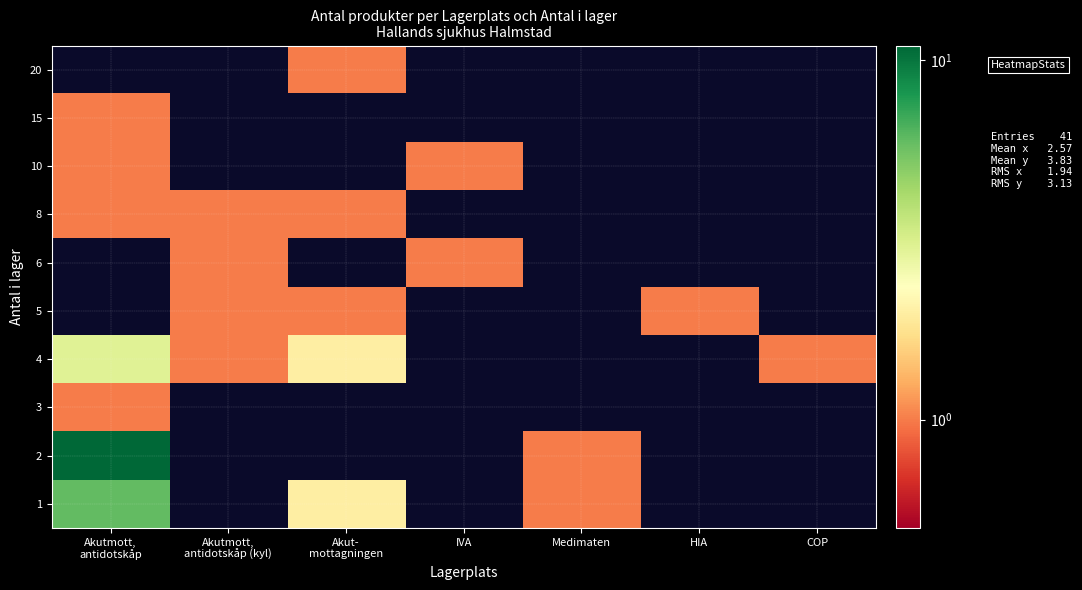

At Akutmott, antidotskåp, list the series in order from largest to smallest.

2, 1, 4, 5, 6, 8, 10, 15, 20, 3